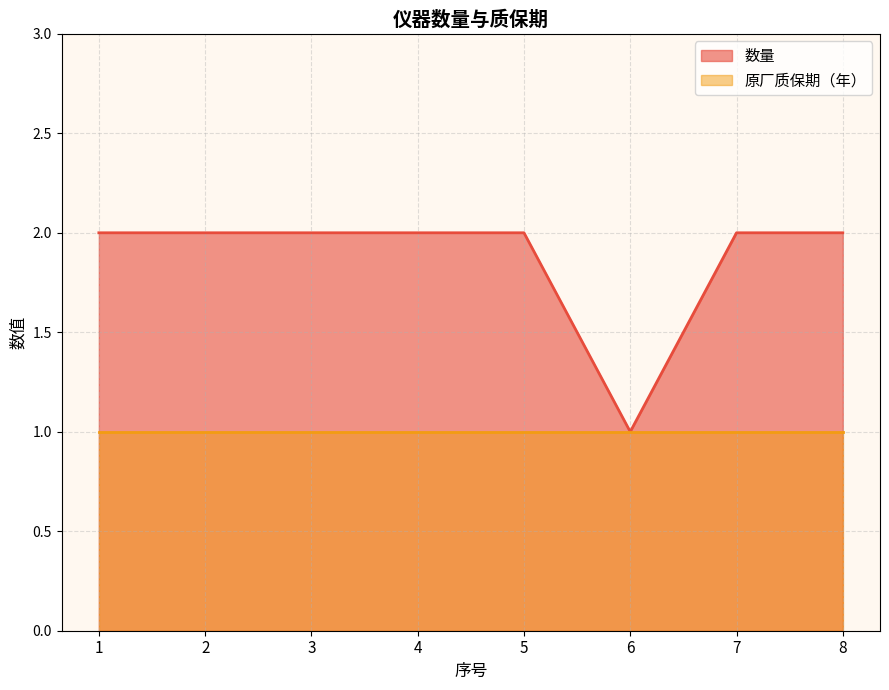

Reading left to right, what are all the values shown in this chart?

2	2	2	2	2	1	2	2